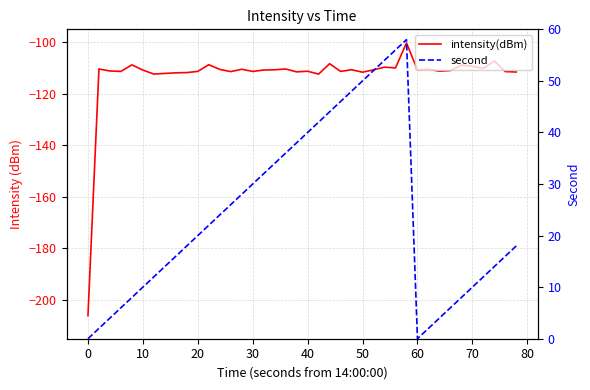

True or false: second has more than 2 interior local peaks.

False